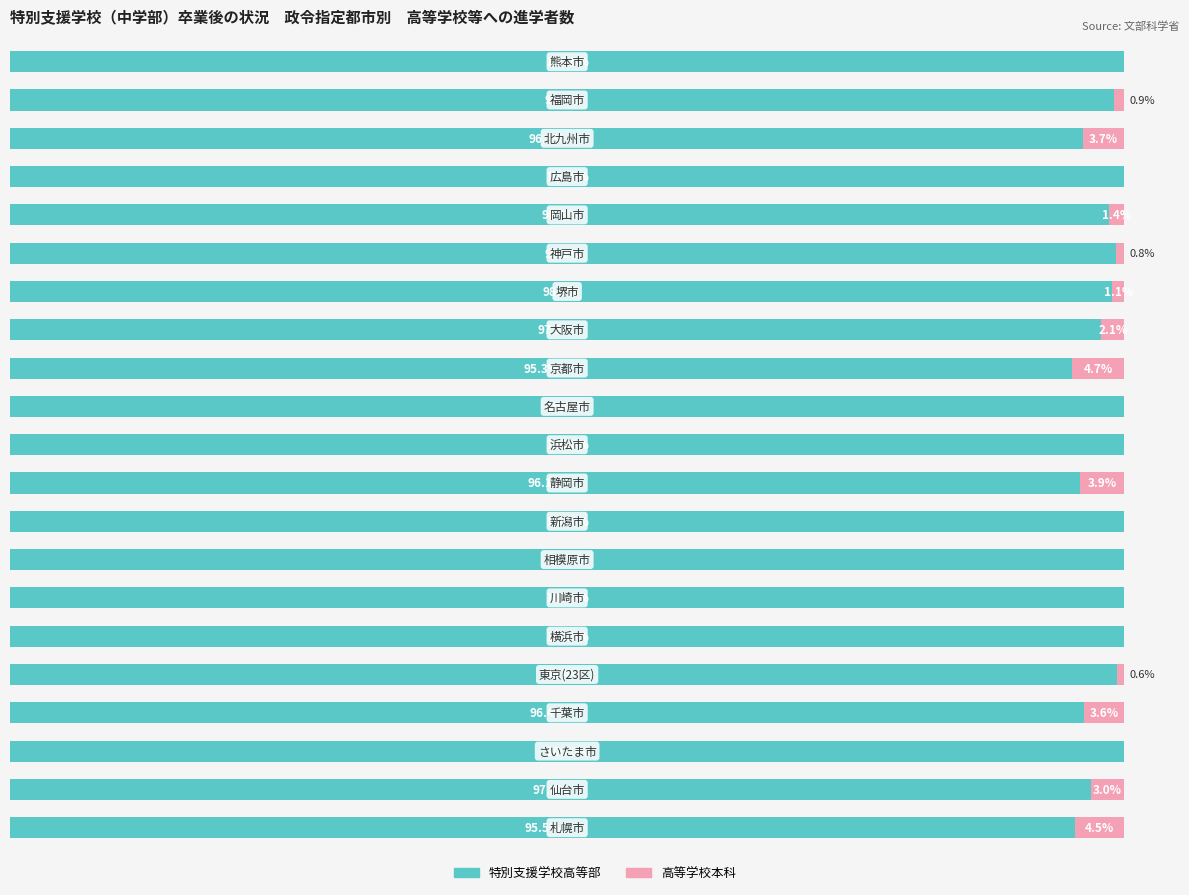

What are all the series names shown in the legend?

特別支援学校高等部, 高等学校本科